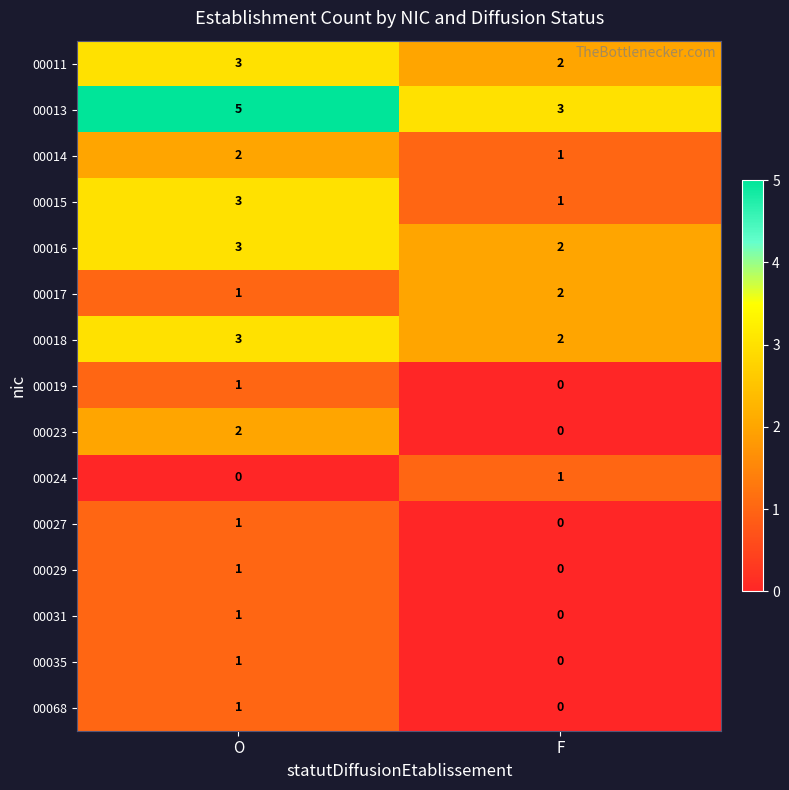

Is it true that 00014 equals 2 at F?

False